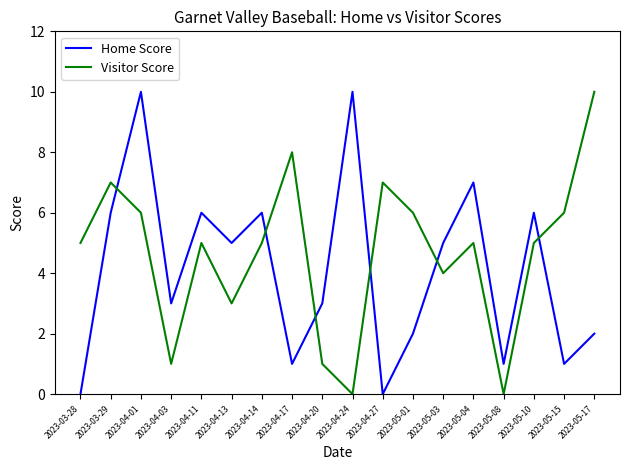

What is the maximum value for Home Score?

10